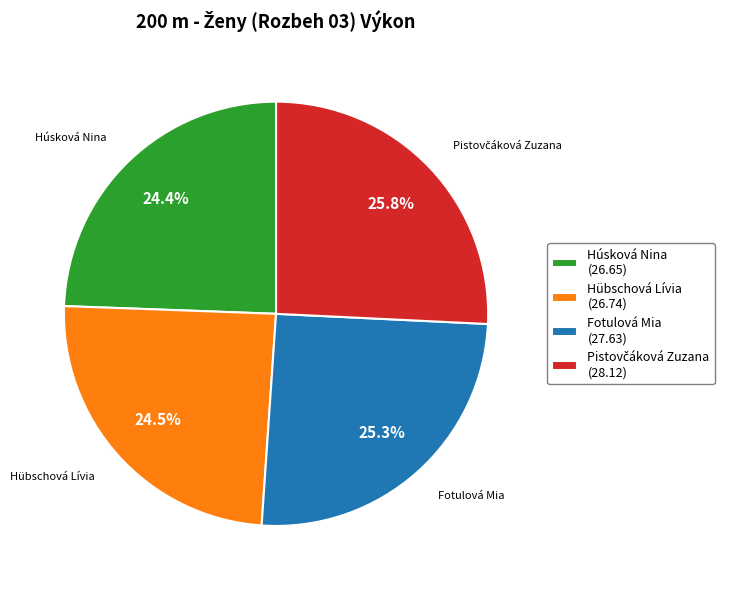

To the nearest percent, what is the average slice percentage?

25%